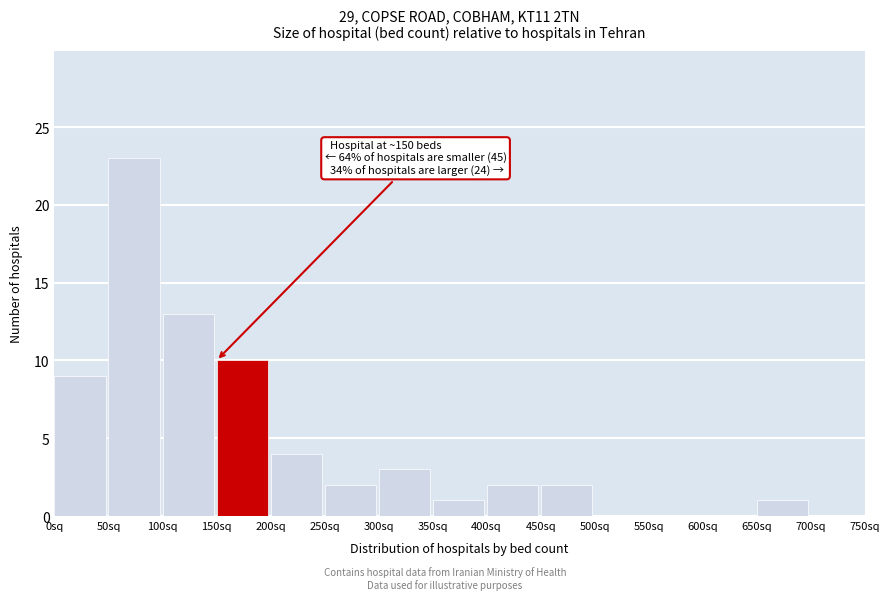

Over which range of the x-axis is the bar tallest?

50 to 100